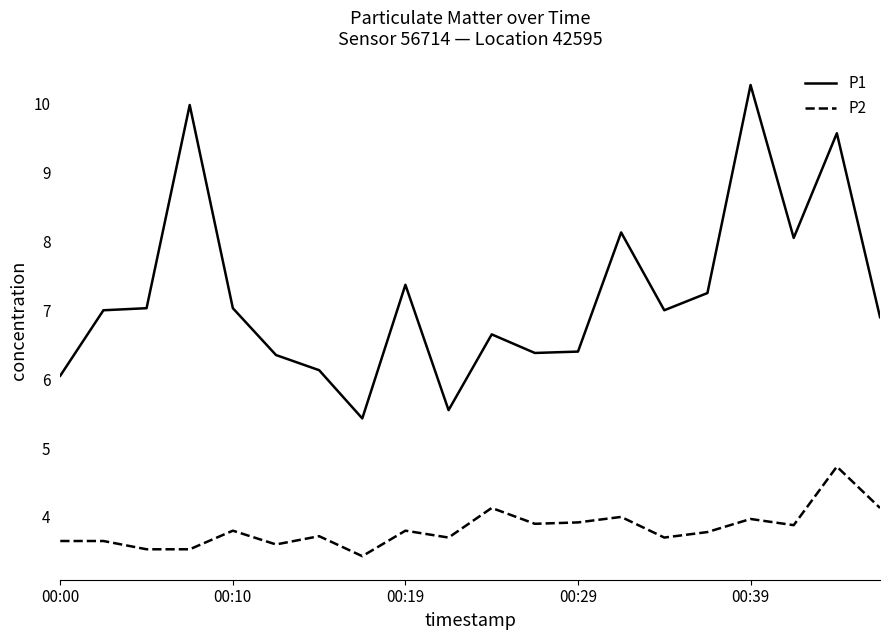

What is the difference between the maximum and minimum values in the P2 series?

1.3